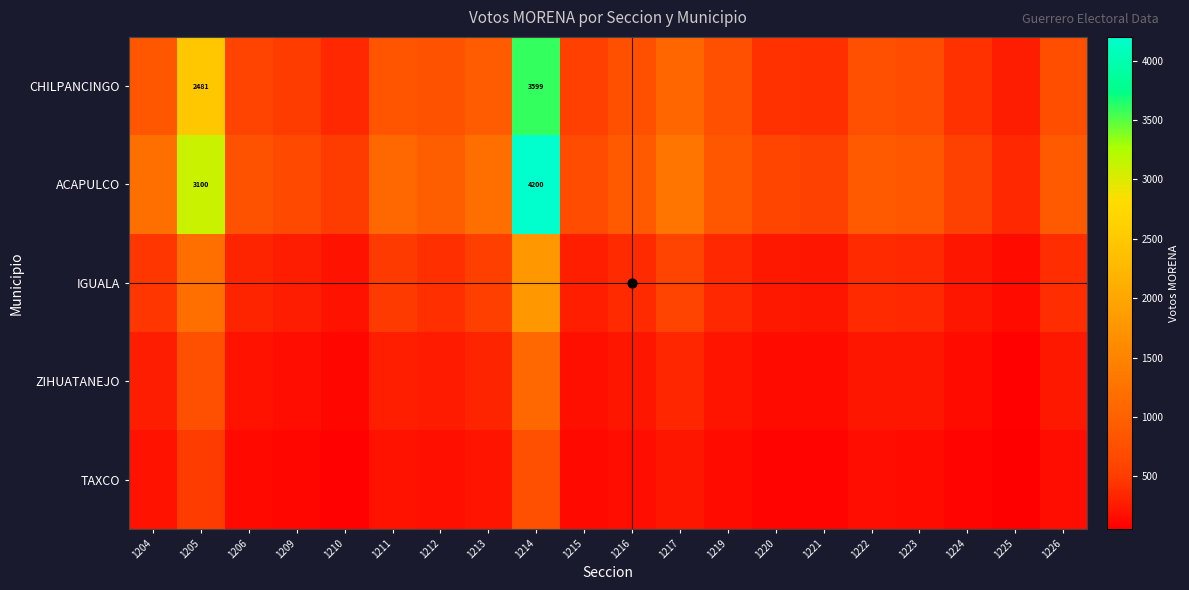

What is the sum of the TAXCO values at 1221 and 1224?

192